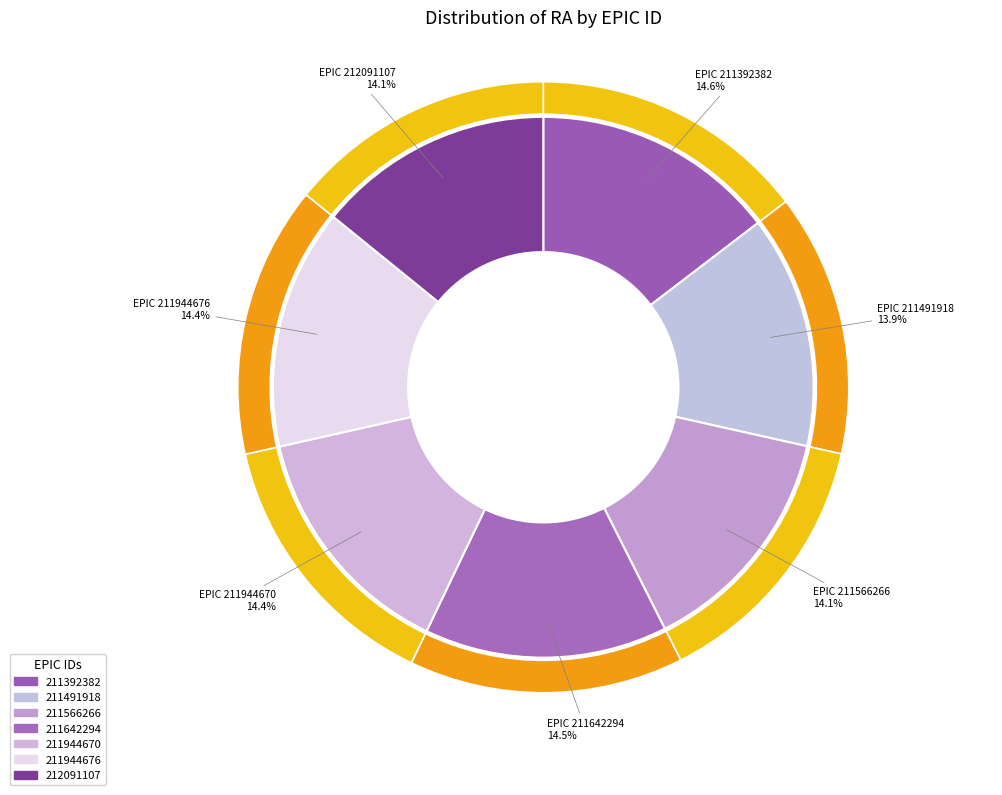

How many segments does this pie chart have?

7